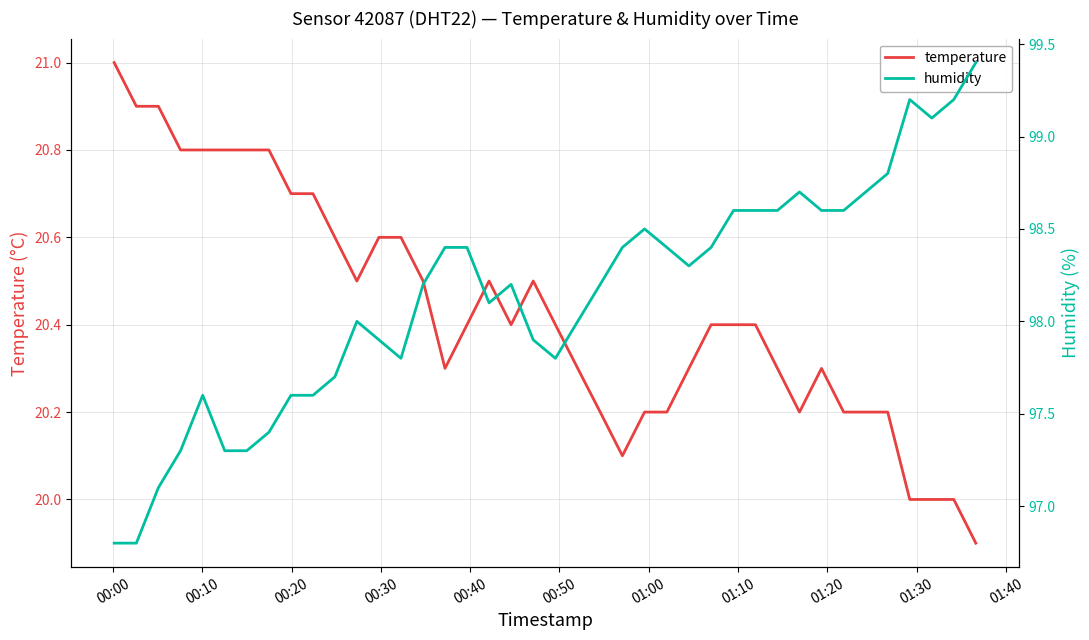

What is the maximum value for temperature?

21.0